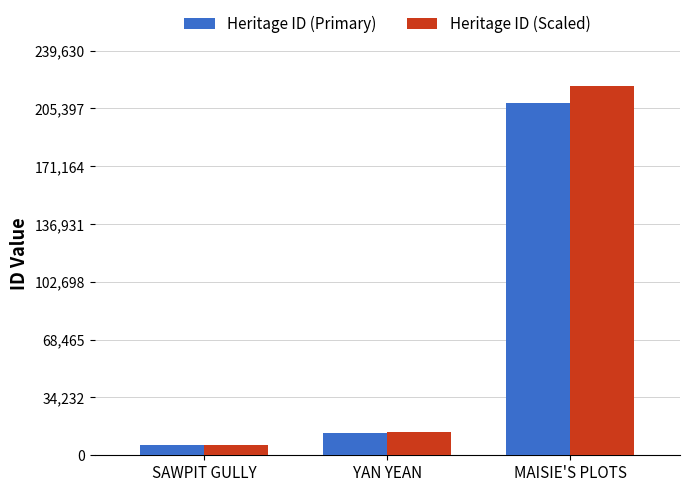

At which label is Heritage ID (Primary) closest to 107221?

YAN YEAN